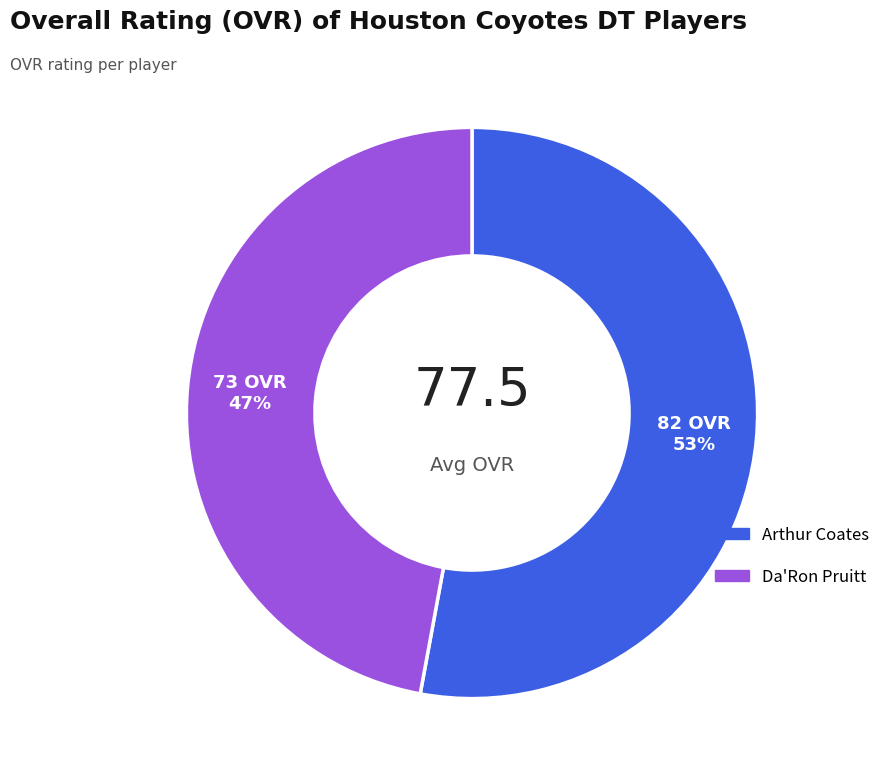

To the nearest percent, what portion does Arthur Coates represent?

53%